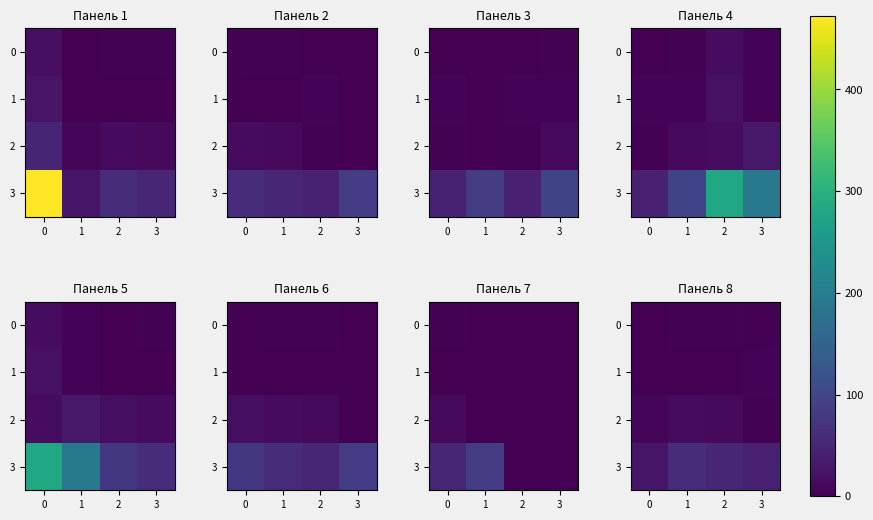

Is it true that 2 equals 12 at 2?

True